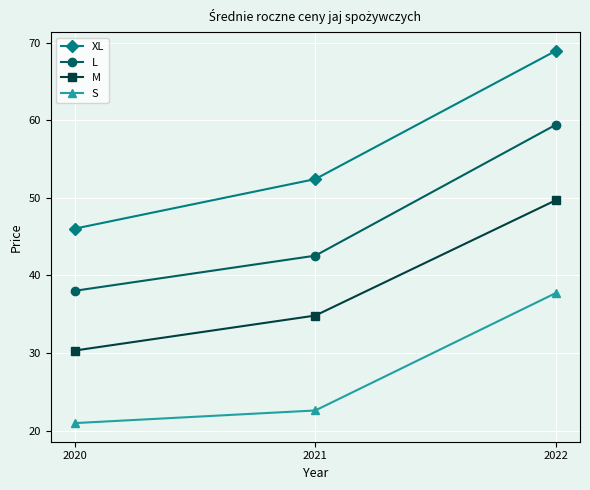

What is the difference between the maximum and minimum values in the L series?

21.4